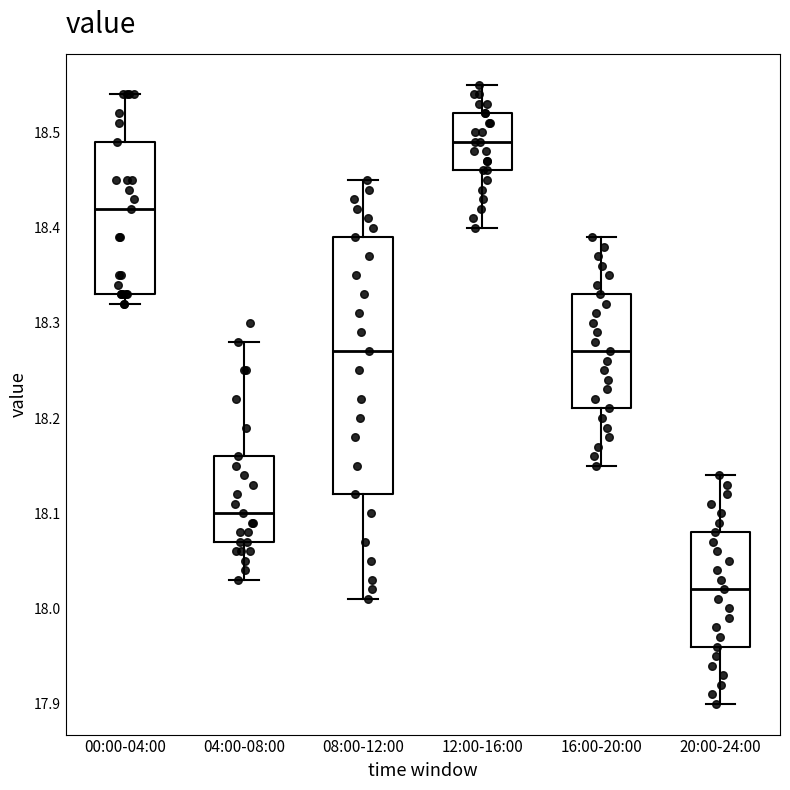

Reading left to right, read every box against the y-axis: the position of its median line, the range the box covers, and the ends of its whiskers. The values are not printed on the chart, so give them approximately, as read against the axis.

00:00-04:00: median 18.42, box 18.33 to 18.49, whiskers 18.32 to 18.54
04:00-08:00: median 18.10, box 18.07 to 18.16, whiskers 18.03 to 18.28
08:00-12:00: median 18.27, box 18.12 to 18.39, whiskers 18.01 to 18.45
12:00-16:00: median 18.49, box 18.46 to 18.52, whiskers 18.40 to 18.55
16:00-20:00: median 18.27, box 18.21 to 18.33, whiskers 18.15 to 18.39
20:00-24:00: median 18.02, box 17.96 to 18.08, whiskers 17.90 to 18.14